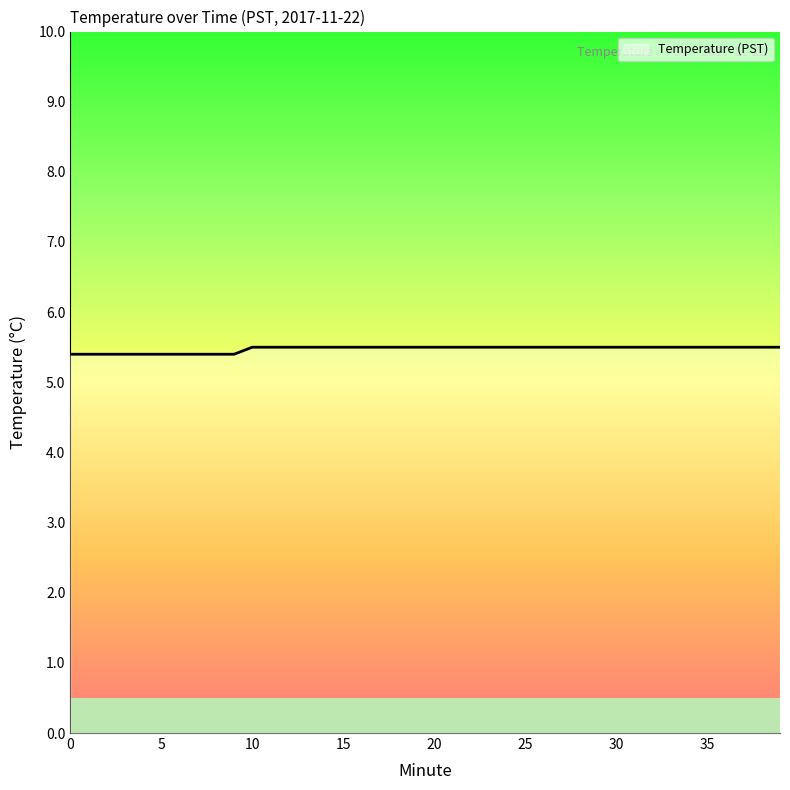

What is the smallest value displayed?

5.4